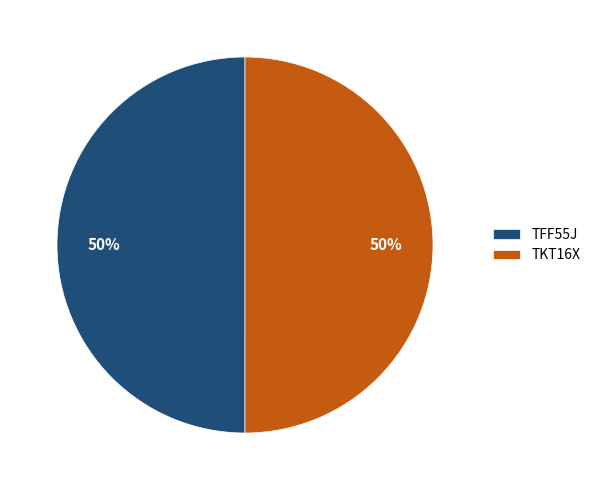

To the nearest percent, what portion does TFF55J represent?

50%